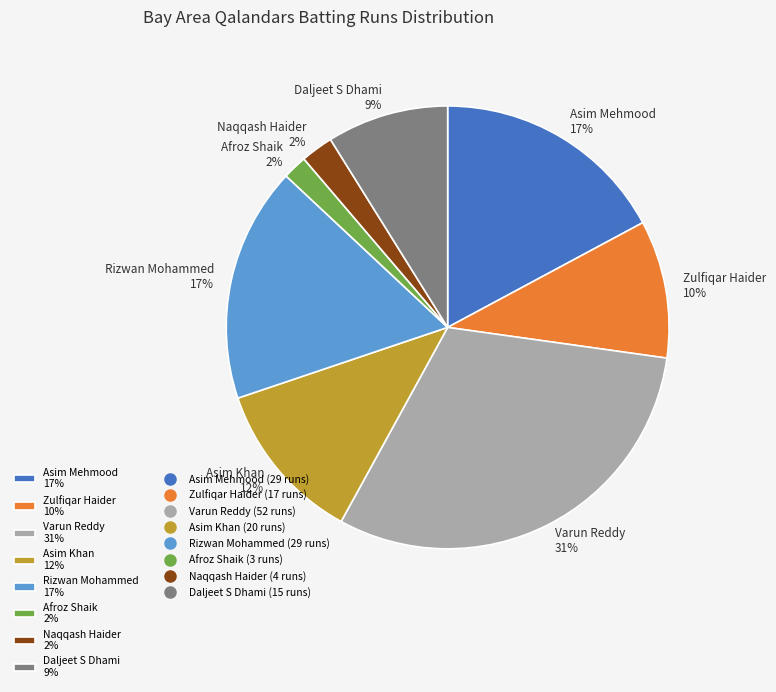

To the nearest percent, what is the difference between the largest and smallest slice percentages?

29%